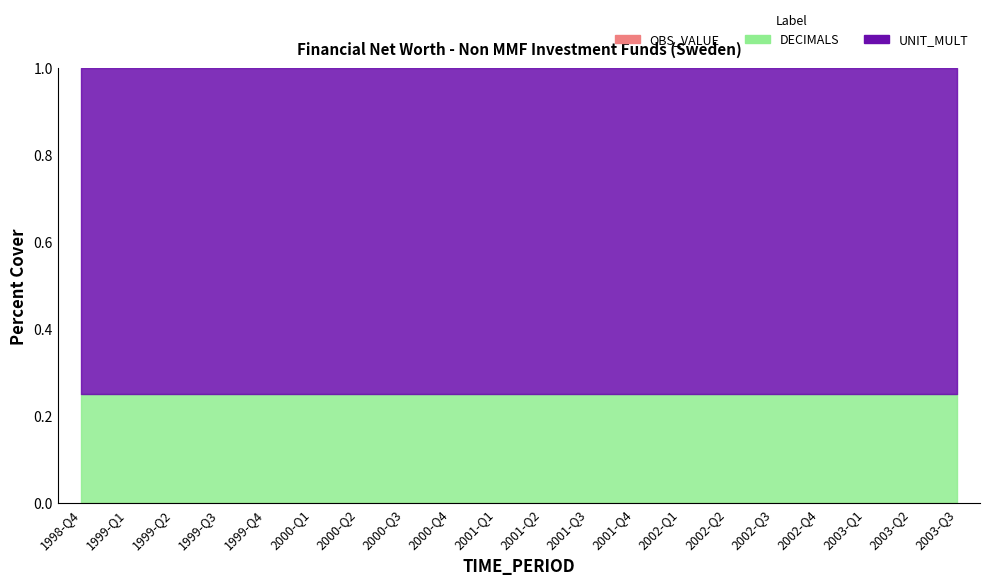

Reading left to right, transcribe all the data shown in this chart.

S124: 1998-Q4=0	1999-Q1=0	1999-Q2=0	1999-Q3=0	1999-Q4=0	2000-Q1=0	2000-Q2=0	2000-Q3=0	2000-Q4=0	2001-Q1=0	2001-Q2=0	2001-Q3=0	2001-Q4=0	2002-Q1=0	2002-Q2=0	2002-Q3=0	2002-Q4=0	2003-Q1=0	2003-Q2=0	2003-Q3=0
DECIMALS: 1998-Q4=2	1999-Q1=2	1999-Q2=2	1999-Q3=2	1999-Q4=2	2000-Q1=2	2000-Q2=2	2000-Q3=2	2000-Q4=2	2001-Q1=2	2001-Q2=2	2001-Q3=2	2001-Q4=2	2002-Q1=2	2002-Q2=2	2002-Q3=2	2002-Q4=2	2003-Q1=2	2003-Q2=2	2003-Q3=2
UNIT_MULT: 1998-Q4=6	1999-Q1=6	1999-Q2=6	1999-Q3=6	1999-Q4=6	2000-Q1=6	2000-Q2=6	2000-Q3=6	2000-Q4=6	2001-Q1=6	2001-Q2=6	2001-Q3=6	2001-Q4=6	2002-Q1=6	2002-Q2=6	2002-Q3=6	2002-Q4=6	2003-Q1=6	2003-Q2=6	2003-Q3=6